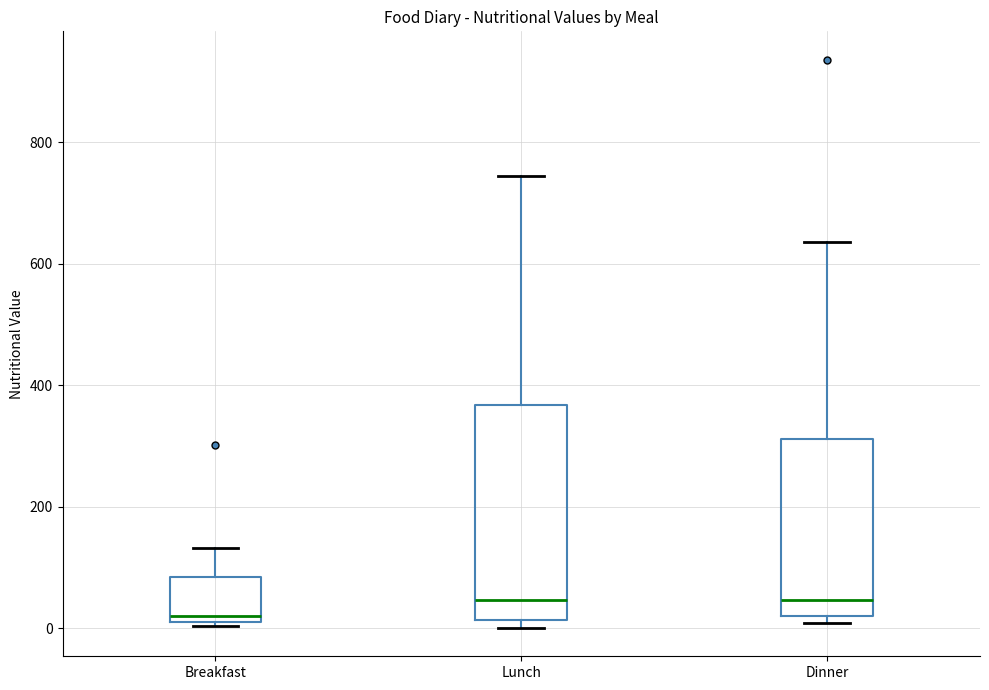

Reading left to right, read every box against the y-axis: the position of its median line, the range the box covers, and the ends of its whiskers. The values are not printed on the chart, so give them approximately, as read against the axis.

Breakfast: median 20 (just above the box's lower edge), box 20 to 80, whiskers 0 to 140
Lunch: median 40, box 20 to 360, whiskers 0 to 740
Dinner: median 40, box 20 to 320, whiskers 0 to 640